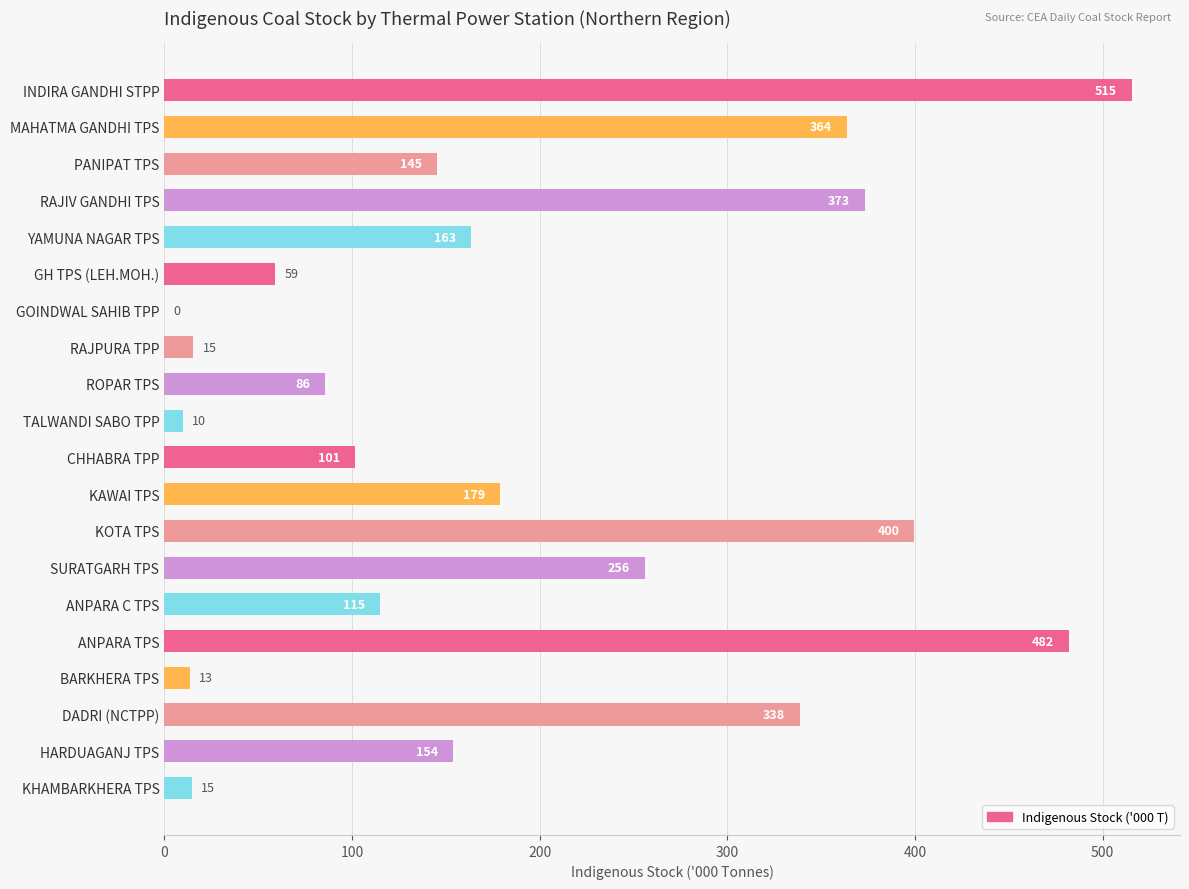

What is the average value?

189.3